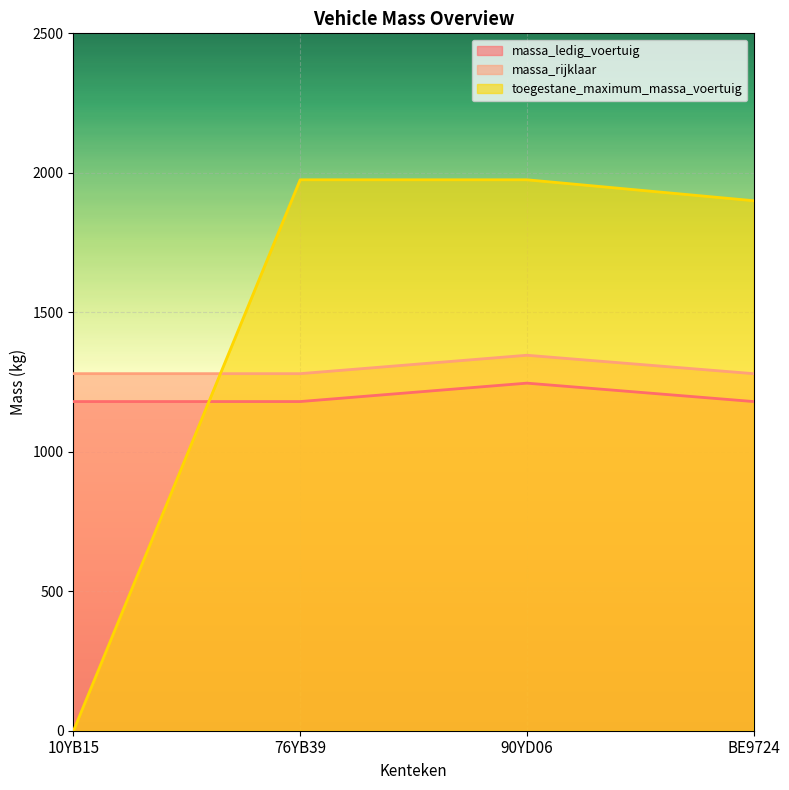

Between 10YB15 and BE9724, which series saw the biggest shift?

toegestane_maximum_massa_voertuig